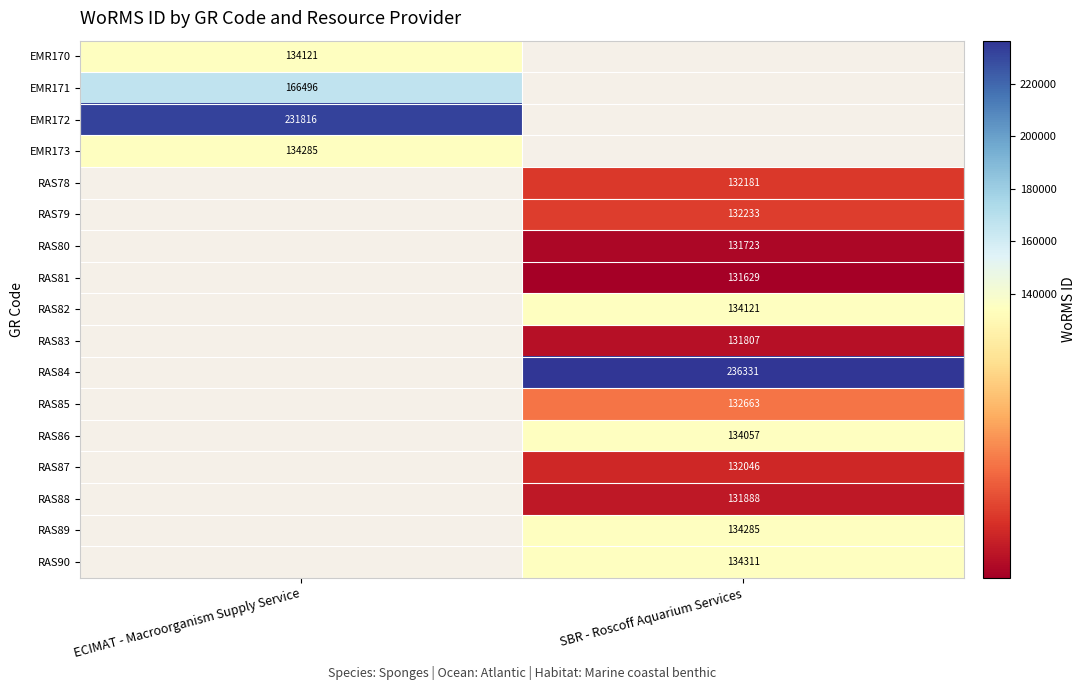

How many data points does each series have?

2